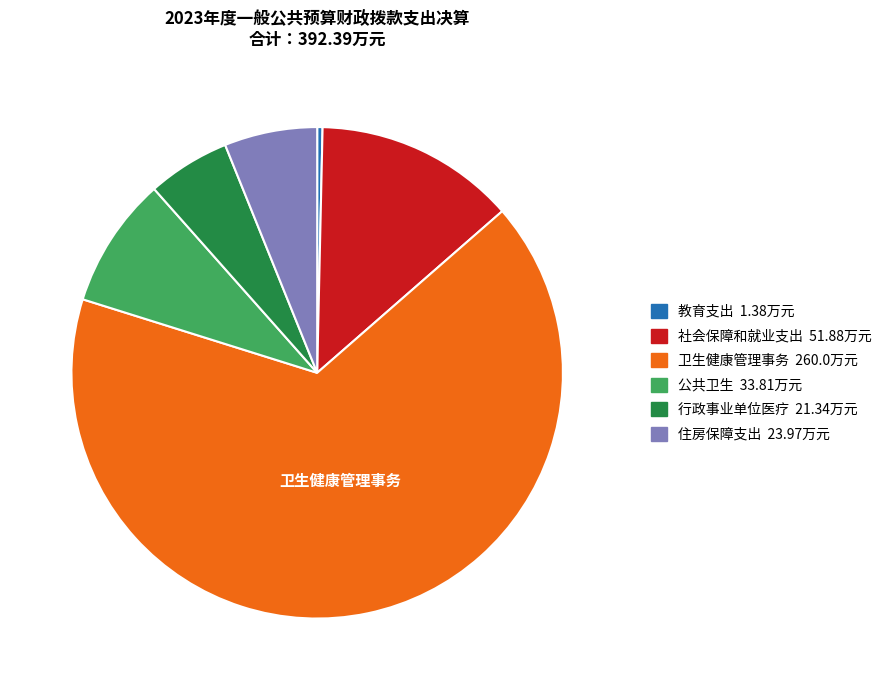

Rank the categories by value from highest to lowest.

卫生健康管理事务, 社会保障和就业支出, 公共卫生, 住房保障支出, 行政事业单位医疗, 教育支出